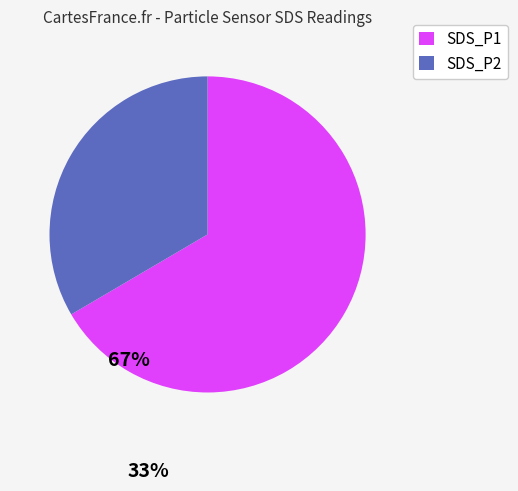

Is there a majority slice in this chart?

Yes